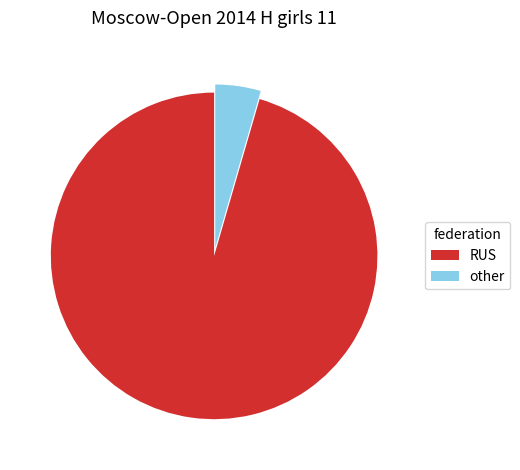

How many slices are in this pie chart?

2